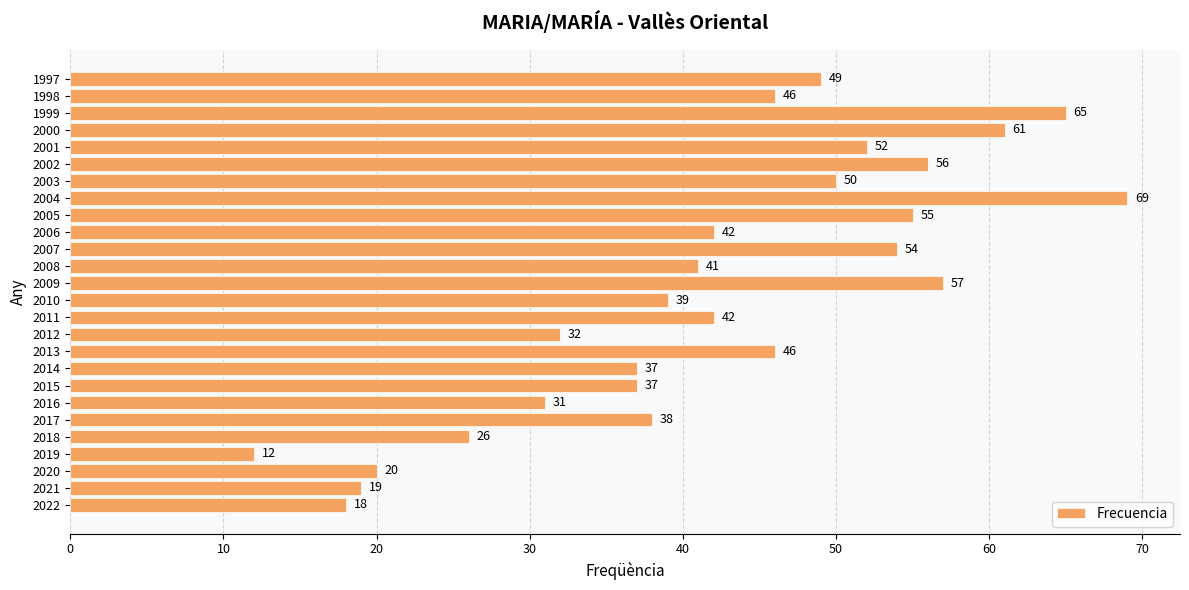

What is the ratio of the value at 2012 to the value at 2013?

0.7